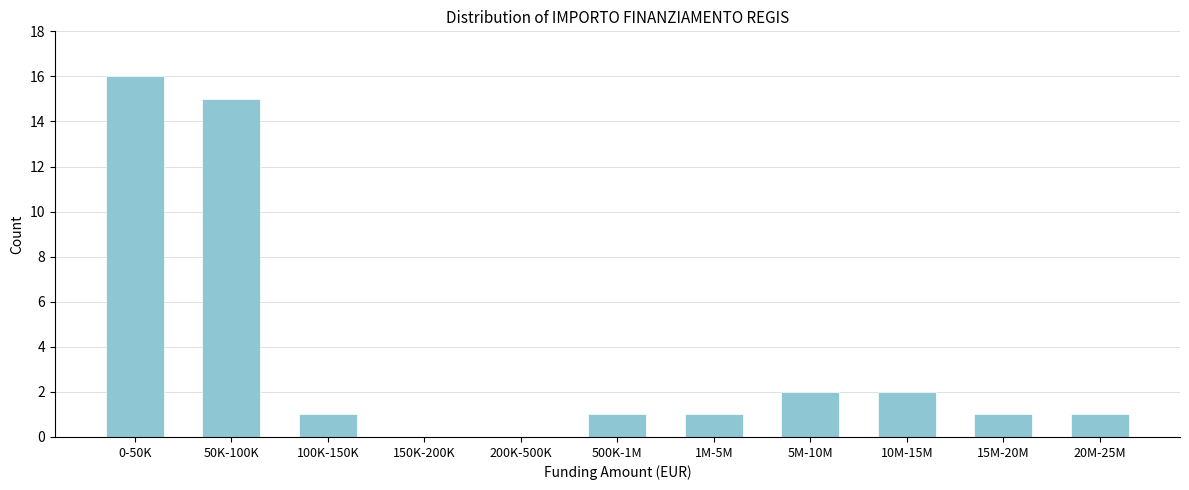

Reading left to right, list all the values displayed in this chart.

0-50K=16	50K-100K=15	100K-150K=1	150K-200K=0	200K-500K=0	500K-1M=1	1M-5M=1	5M-10M=2	10M-15M=2	15M-20M=1	20M-25M=1